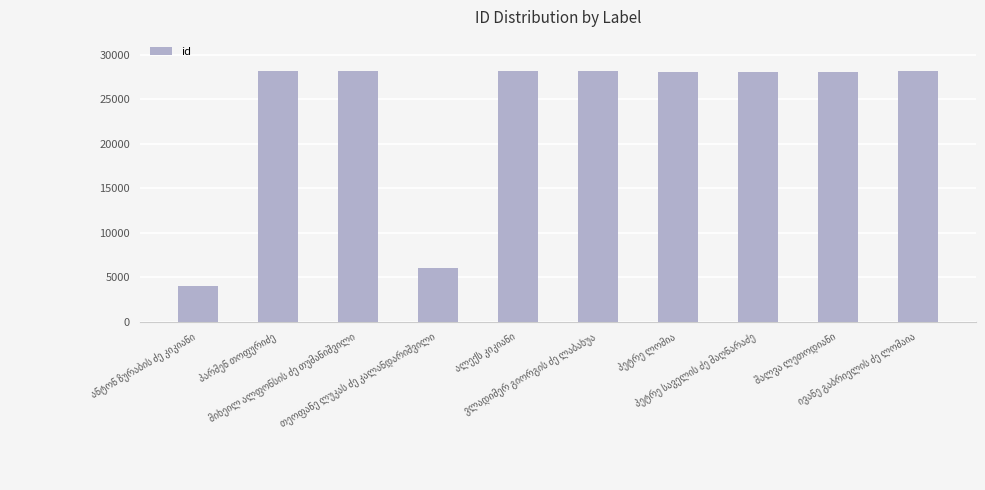

What is the value of the 7th bar from the left?

28114